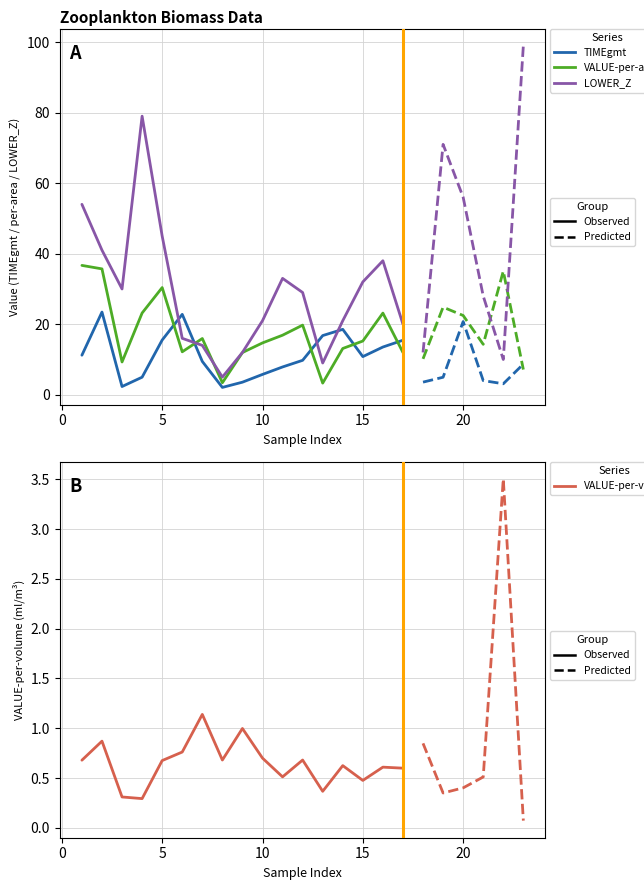

Which category has the lowest value in the TIMEgmt series?

8